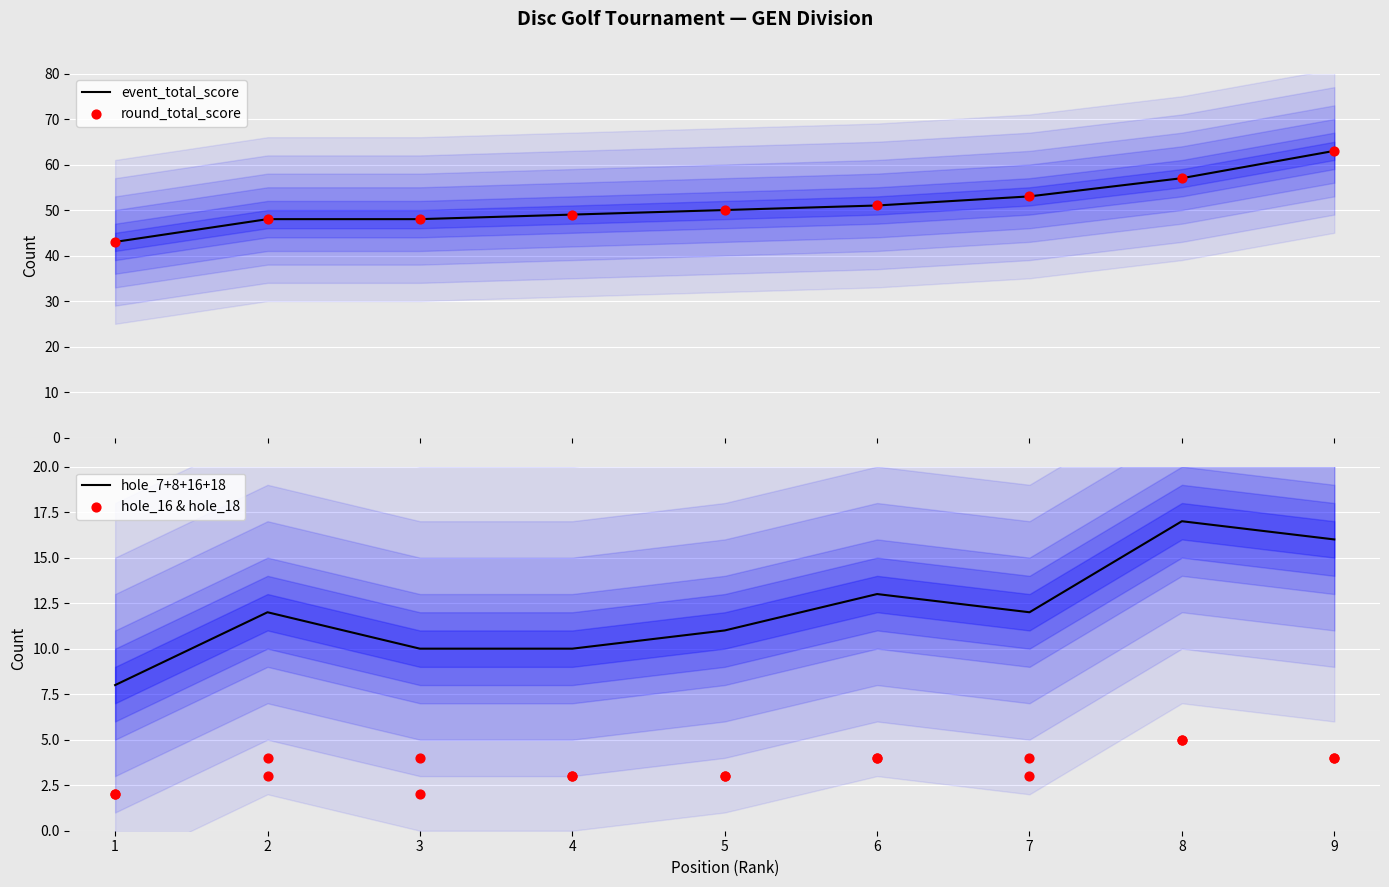

What is the minimum value for event_total_score?

43